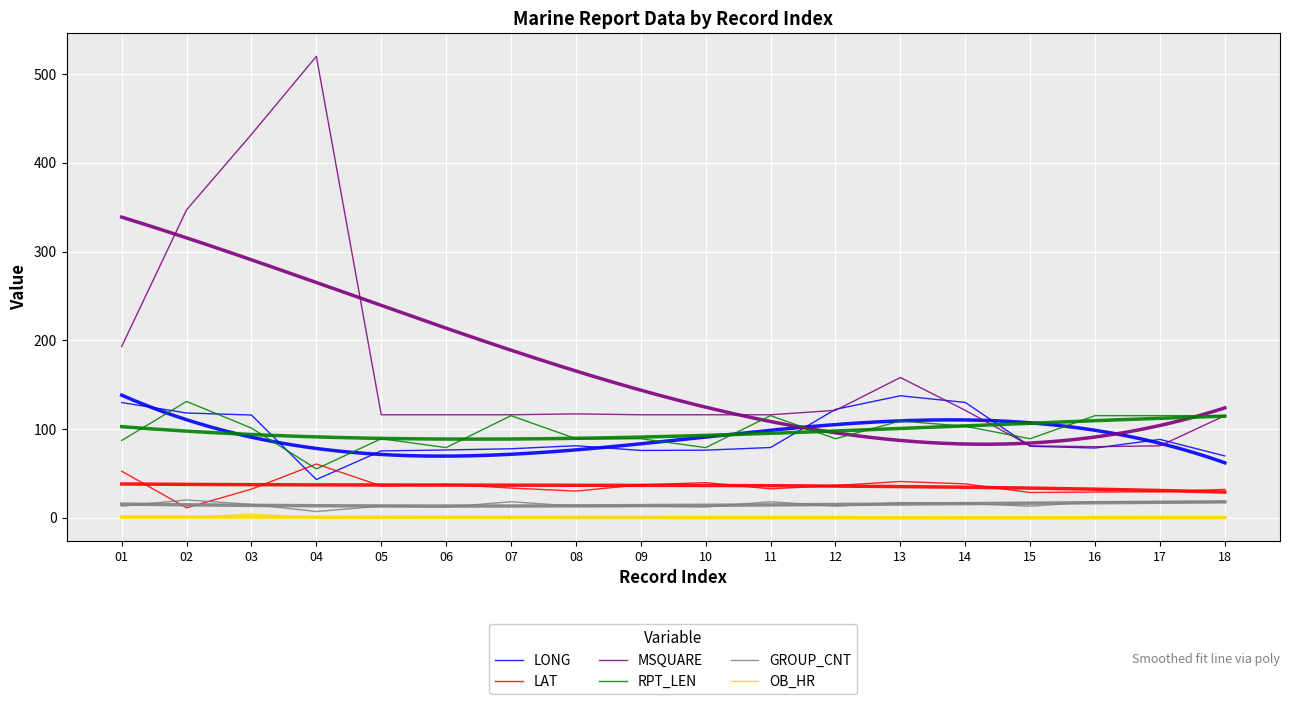

Reading left to right, transcribe all the data shown in this chart.

LONG: 01=129.8	02=118.0	03=115.7	04=43.0	05=75.3	06=76.3	07=77.7	08=81.1	09=75.8	10=76.1	11=79.1	12=122.1	13=137.4	14=129.9	15=80.5	16=78.5	17=88.2	18=69.6
LAT: 01=52.4	02=11.1	03=32.2	04=60.5	05=35.8	06=37.6	07=33.4	08=30.0	09=37.0	10=39.5	11=32.5	12=36.3	13=40.8	14=38.1	15=28.4	16=28.9	17=29.2	18=31.9
MSQUARE: 01=193.0	02=347.0	03=432.0	04=520.0	05=116.0	06=116.0	07=116.0	08=117.0	09=116.0	10=116.0	11=116.0	12=121.0	13=158.0	14=121.0	15=81.0	16=80.0	17=81.0	18=115.0
RPT_LEN: 01=87.0	02=131.0	03=101.0	04=55.0	05=89.0	06=79.0	07=115.0	08=89.0	09=89.0	10=79.0	11=115.0	12=89.0	13=109.0	14=103.0	15=89.0	16=115.0	17=115.0	18=115.0
GROUP_CNT: 01=13.0	02=20.0	03=15.0	04=7.0	05=13.0	06=12.0	07=18.0	08=13.0	09=13.0	10=12.0	11=18.0	12=13.0	13=17.0	14=16.0	15=13.0	16=18.0	17=18.0	18=18.0
OB_HR: 01=0.0	02=0.0	03=4.0	04=0.0	05=0.0	06=0.0	07=0.0	08=0.0	09=0.0	10=0.0	11=0.0	12=0.0	13=0.0	14=0.0	15=0.0	16=0.0	17=0.0	18=0.0